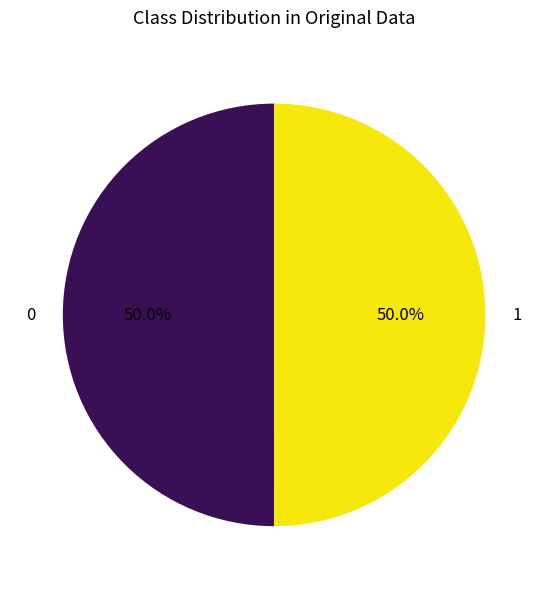

How many slices are in this pie chart?

2